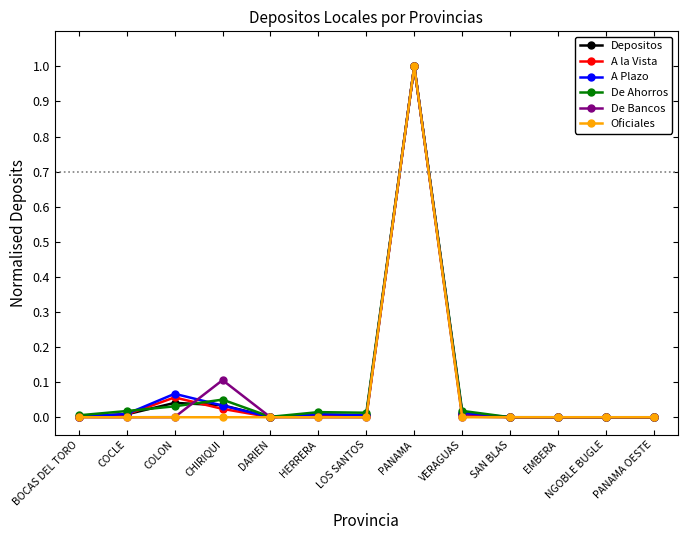

What is the maximum value for Oficiales?

1.0